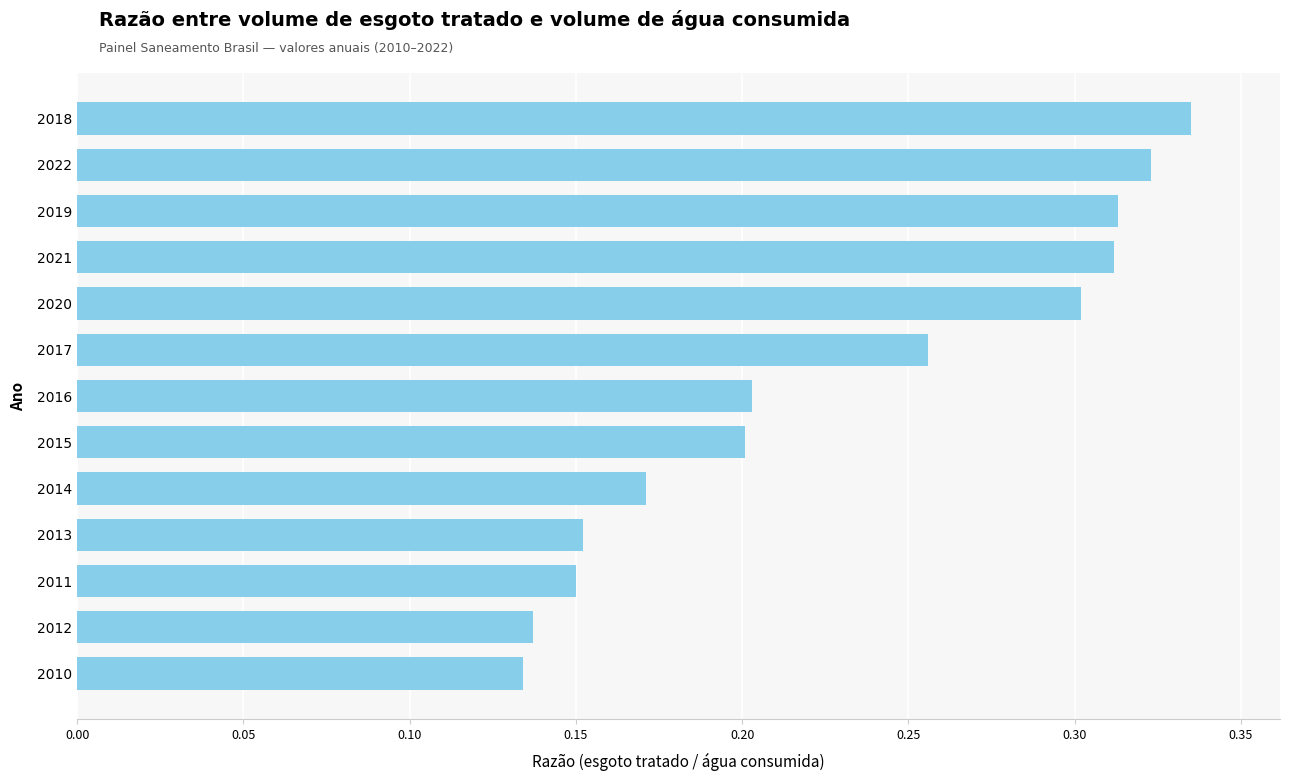

True or false: the data shows 0.3 at 2014.

False